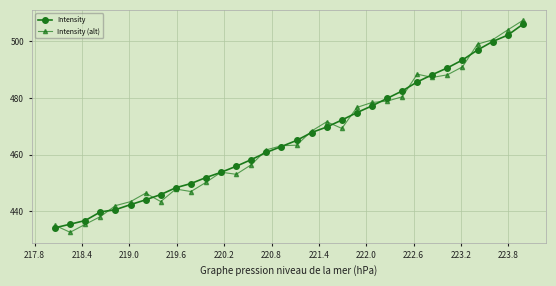

Which series has the widest spread of values?

Intensity (alt)